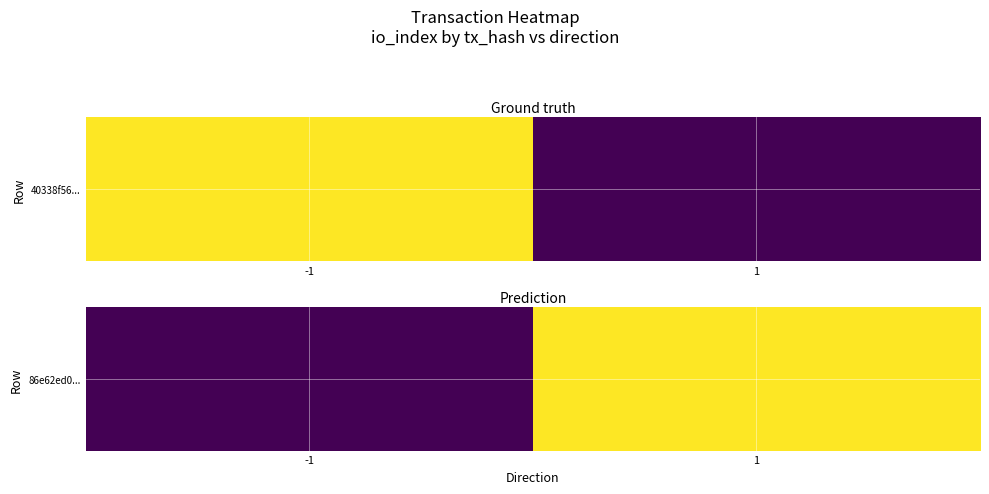

Rank the categories by value from lowest to highest.

-1, 1